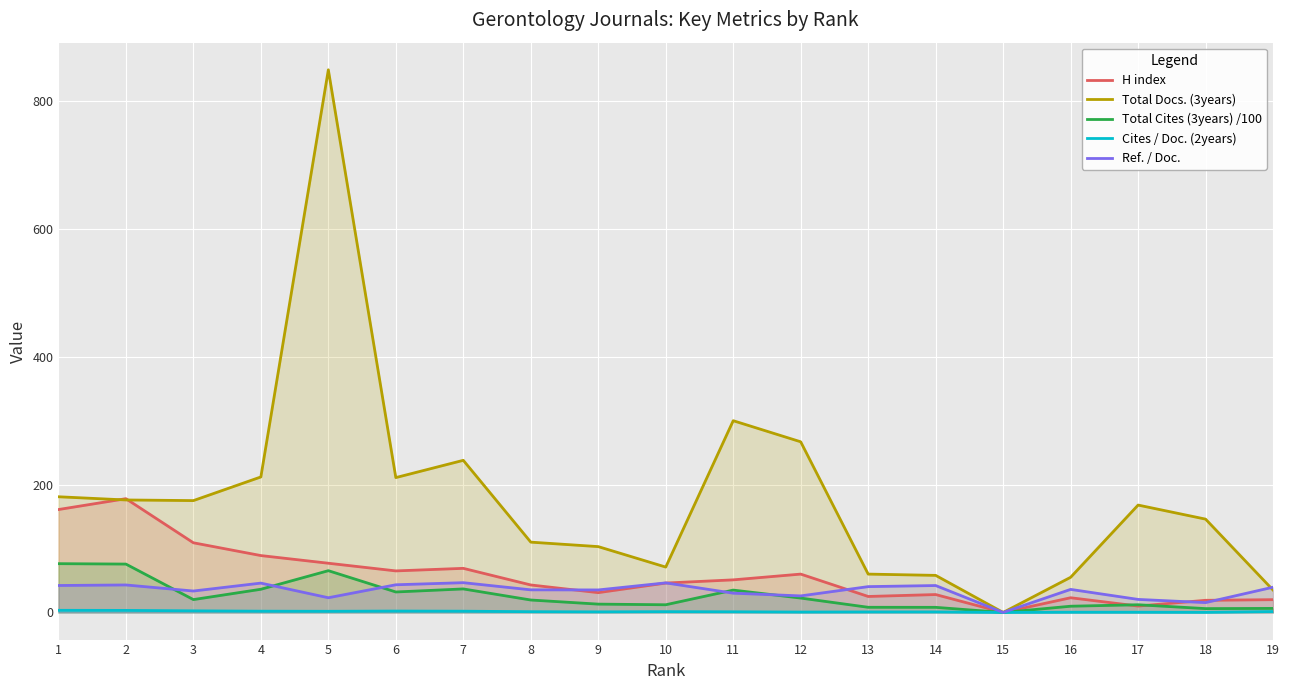

Rank the series by their maximum value, from lowest to highest.

Cites / Doc. (2years), Ref. / Doc., Total Cites (3years) /100, H index, Total Docs. (3years)